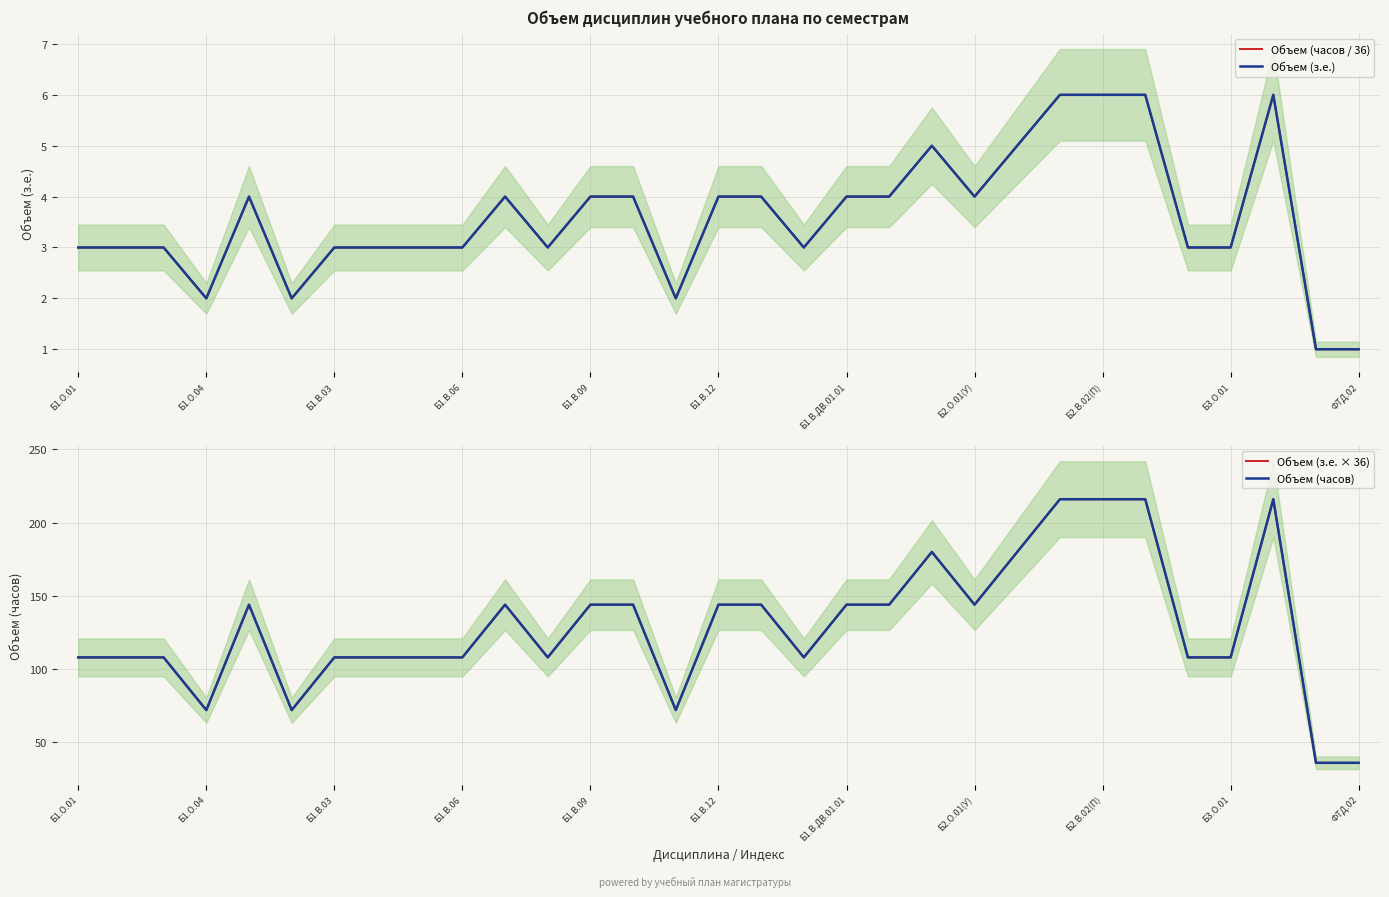

Reading left to right, extract all data points from this chart.

Объем (часов / 36): 3	3	3	2	4	2	3	3	3	3	4	3	4	4	2	4	4	3	4	4	5	4	5	6	6	6	3	3	6	1	1
Объем (з.е.): 3	3	3	2	4	2	3	3	3	3	4	3	4	4	2	4	4	3	4	4	5	4	5	6	6	6	3	3	6	1	1
Объем (з.е. × 36): 108	108	108	72	144	72	108	108	108	108	144	108	144	144	72	144	144	108	144	144	180	144	180	216	216	216	108	108	216	36	36
Объем (часов): 108	108	108	72	144	72	108	108	108	108	144	108	144	144	72	144	144	108	144	144	180	144	180	216	216	216	108	108	216	36	36